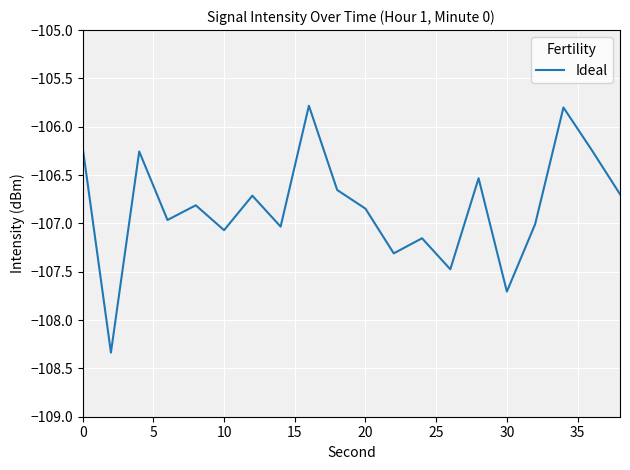

What is the difference between the maximum and minimum values?

2.6